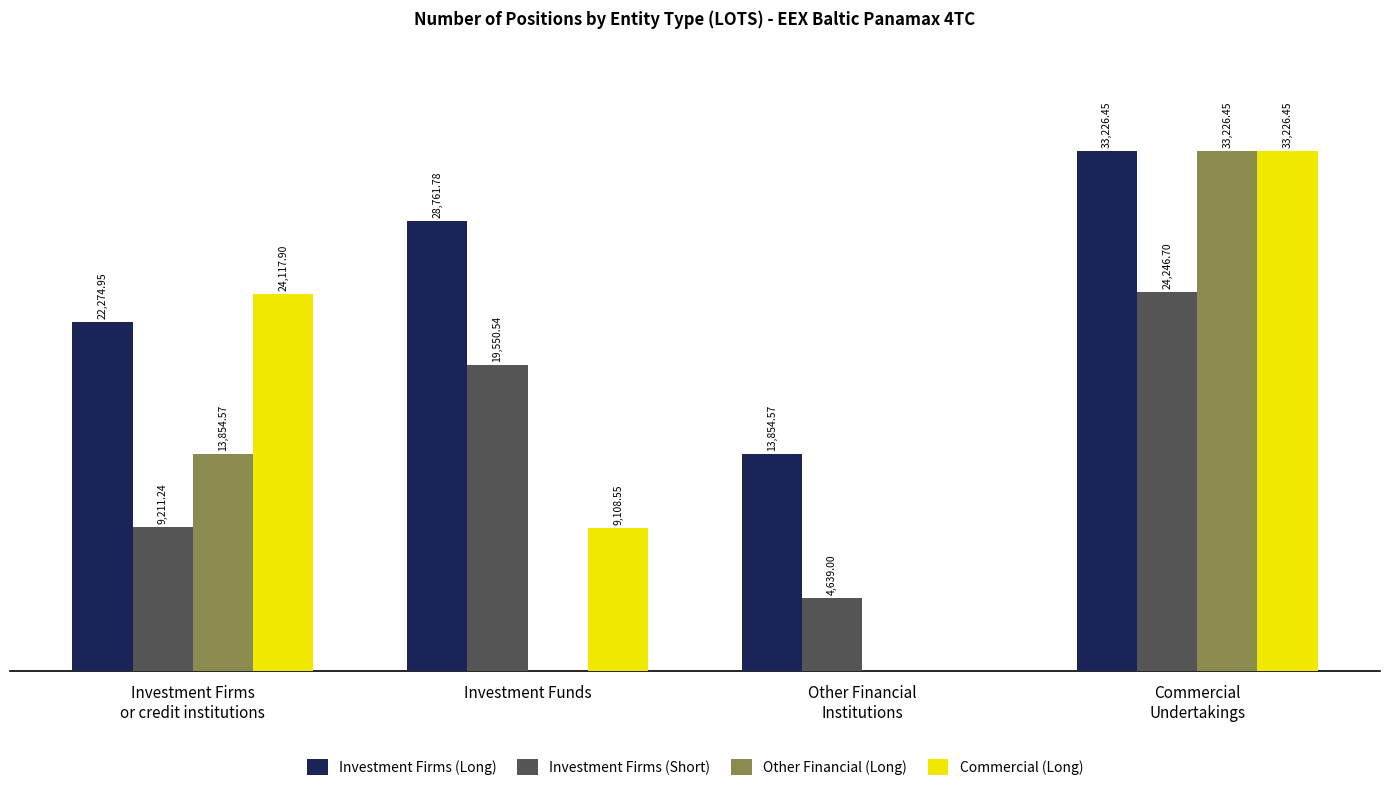

Where is Commercial (Long) nearest to the value 16613?

Investment Funds